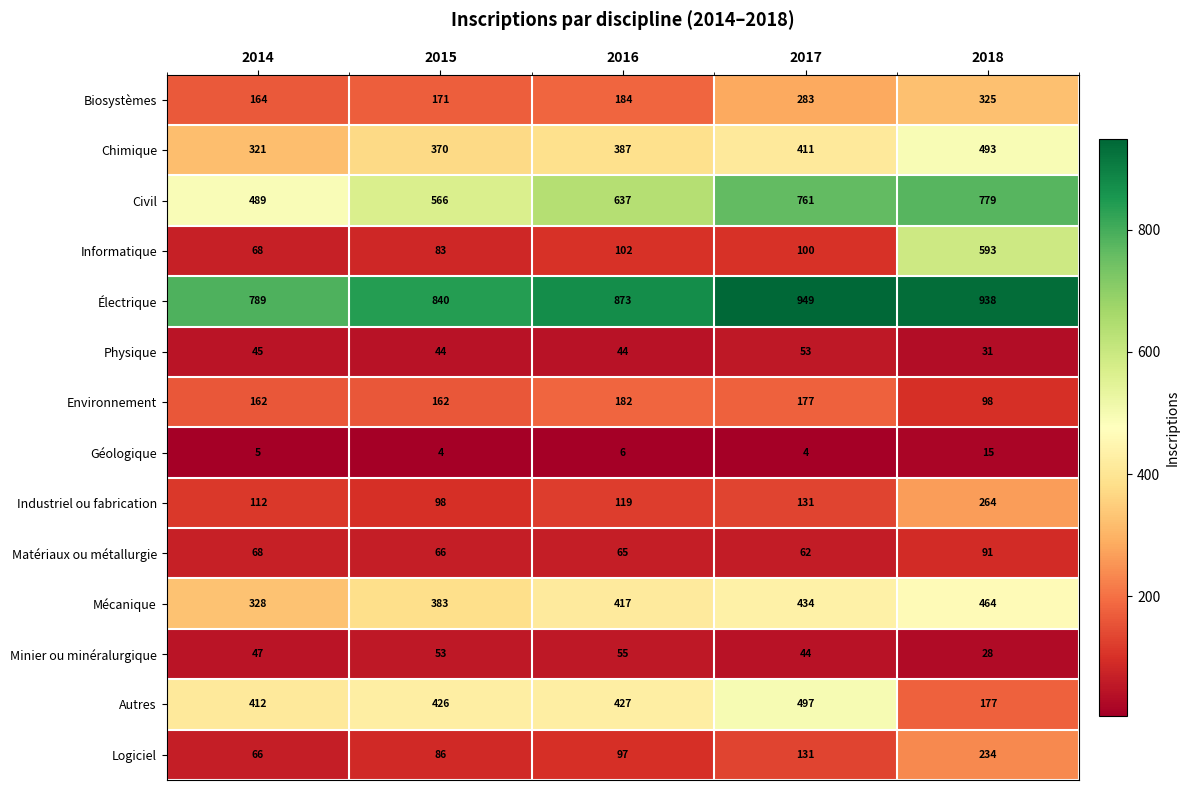

True or false: Géologique has a value of 6 at 2016.

True